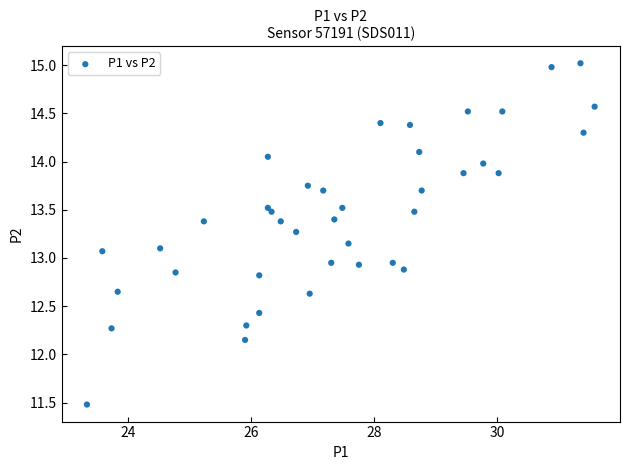

What is the range of X values (max minus min)?

8.2